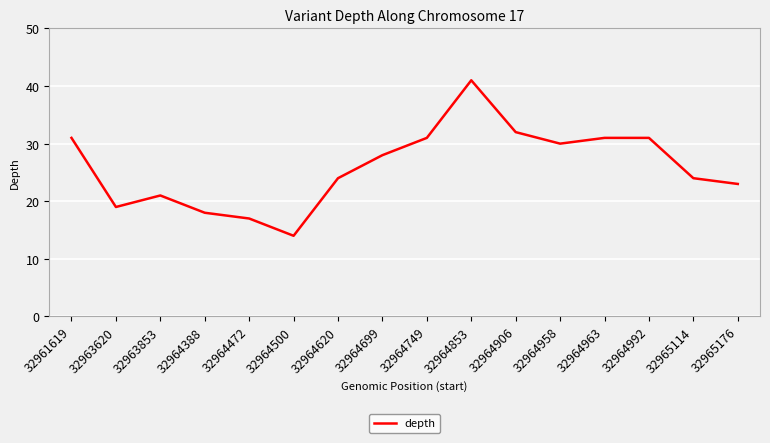

The chart shows a value of 14 at 32964500. True or false?

True